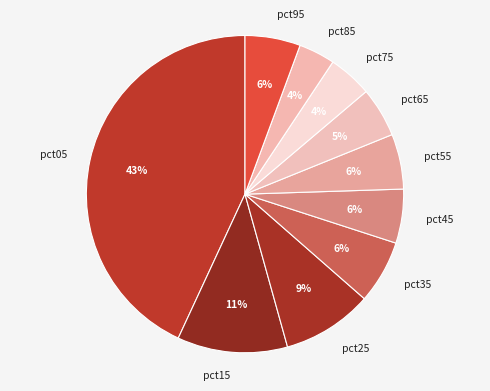

What percentage is the pct95 slice, to the nearest percent?

6%